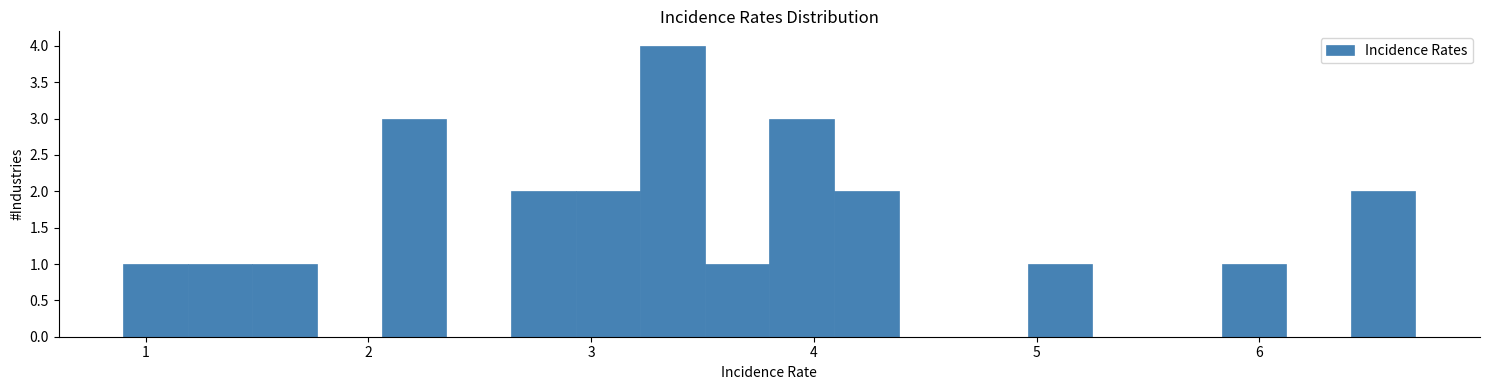

Around what value on the x-axis is the tallest bar? Give the approximate position of its centre, as read against the axis.

3.4